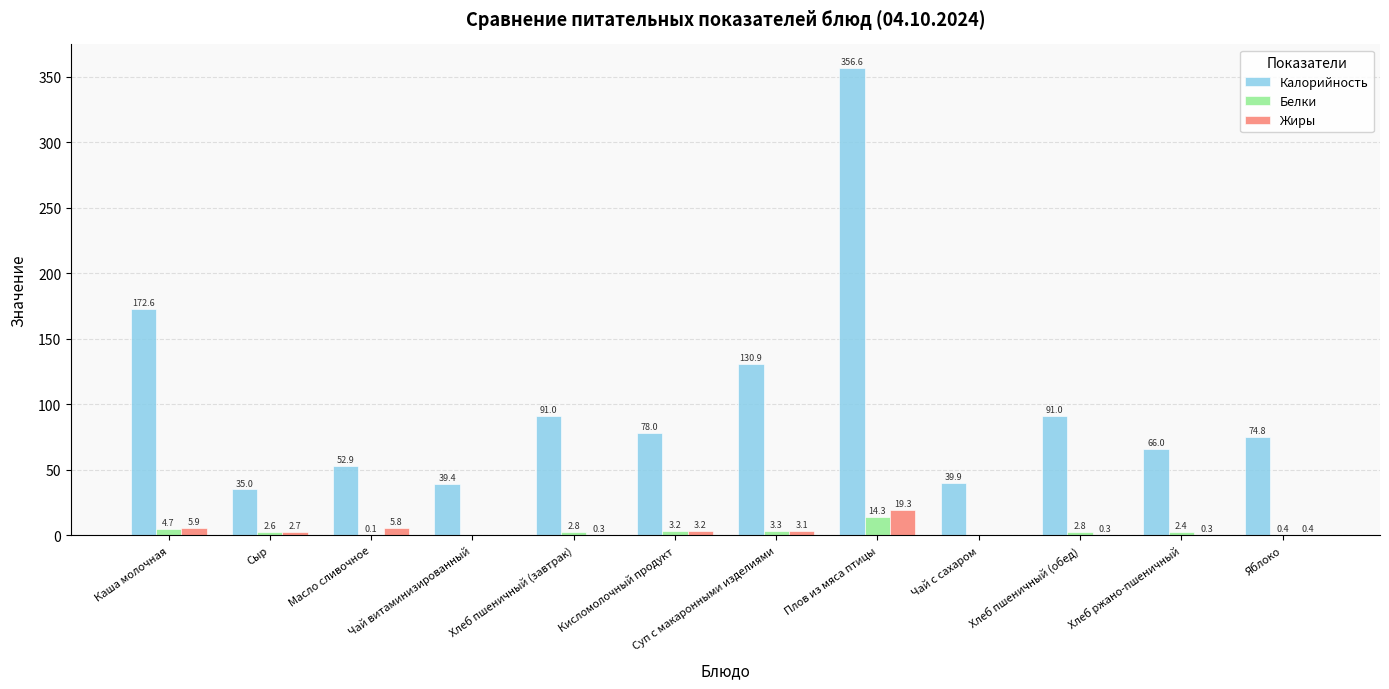

Between Хлеб пшеничный (завтрак) and Яблоко, which series saw the biggest shift?

Калорийность